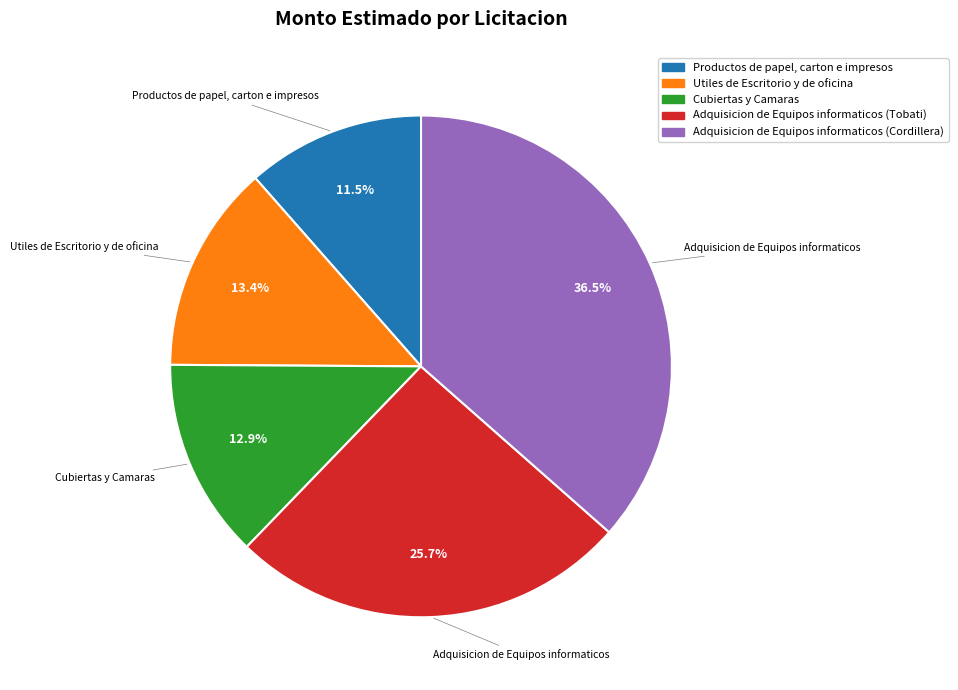

Rank the categories by value from highest to lowest.

Adquisicion de Equipos informaticos (Cordillera), Adquisicion de Equipos informaticos (Tobati), Utiles de Escritorio y de oficina, Cubiertas y Camaras, Productos de papel, carton e impresos